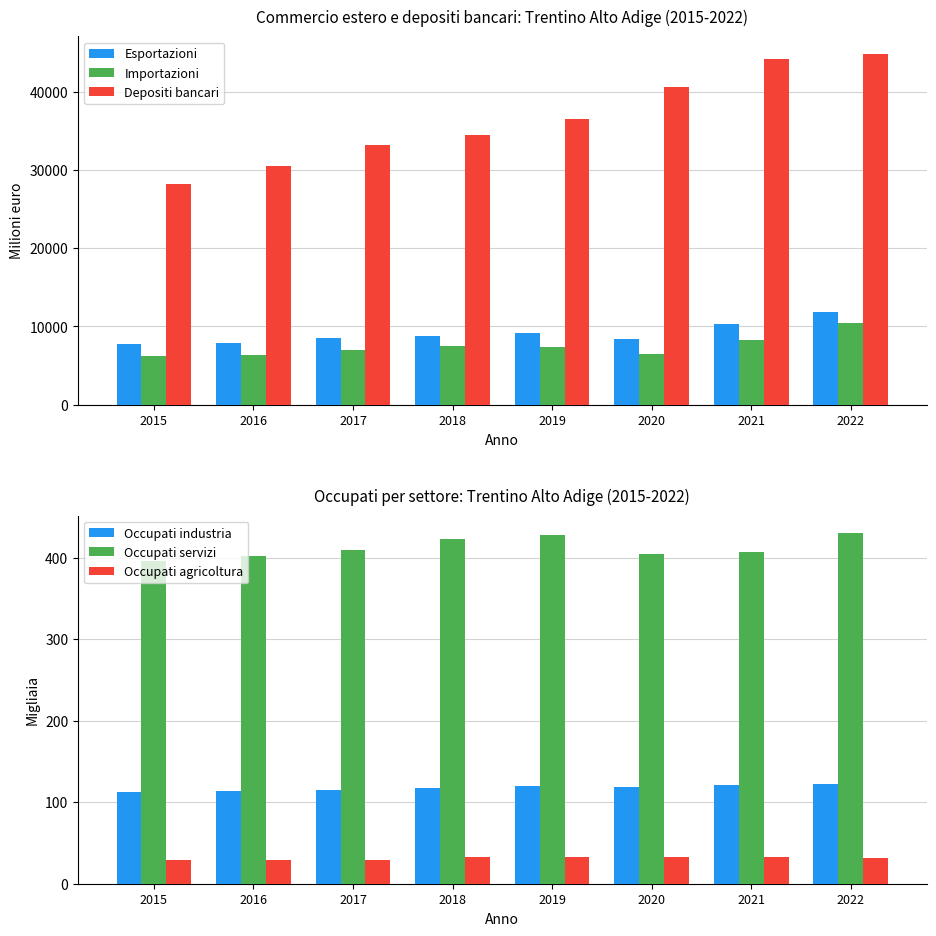

True or false: Importazioni has a value of 8255.8 at 2021.

True